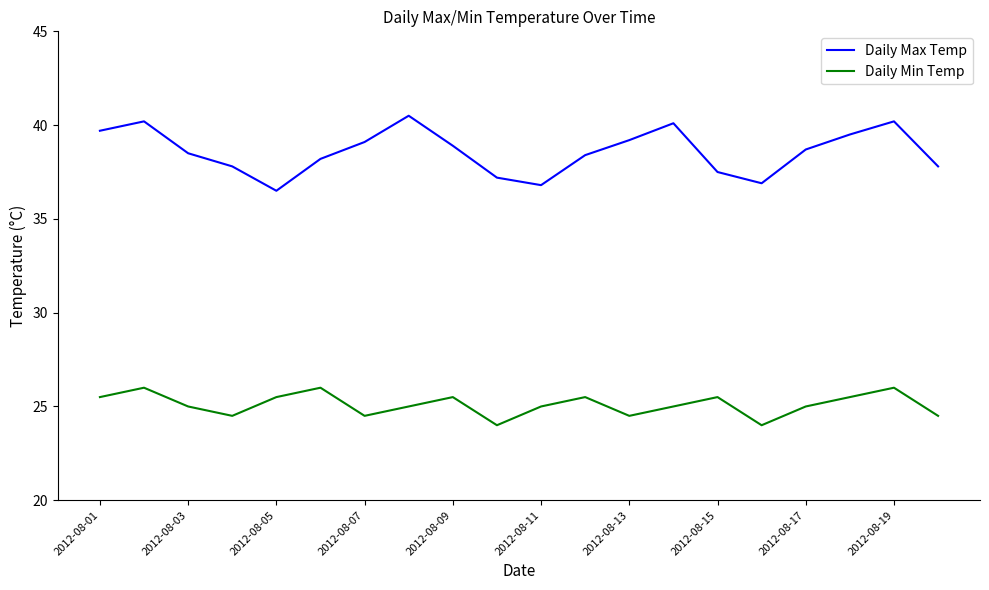

True or false: Daily Max Temp and Daily Min Temp cross at least once.

False